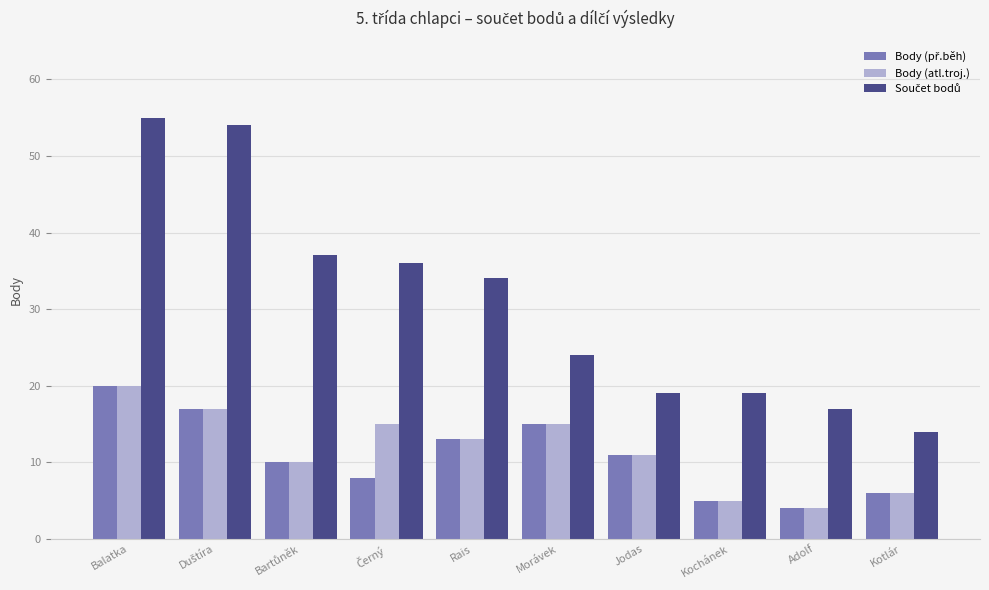

Is it true that Body (atl.troj.) equals 5 at Kochánek?

True